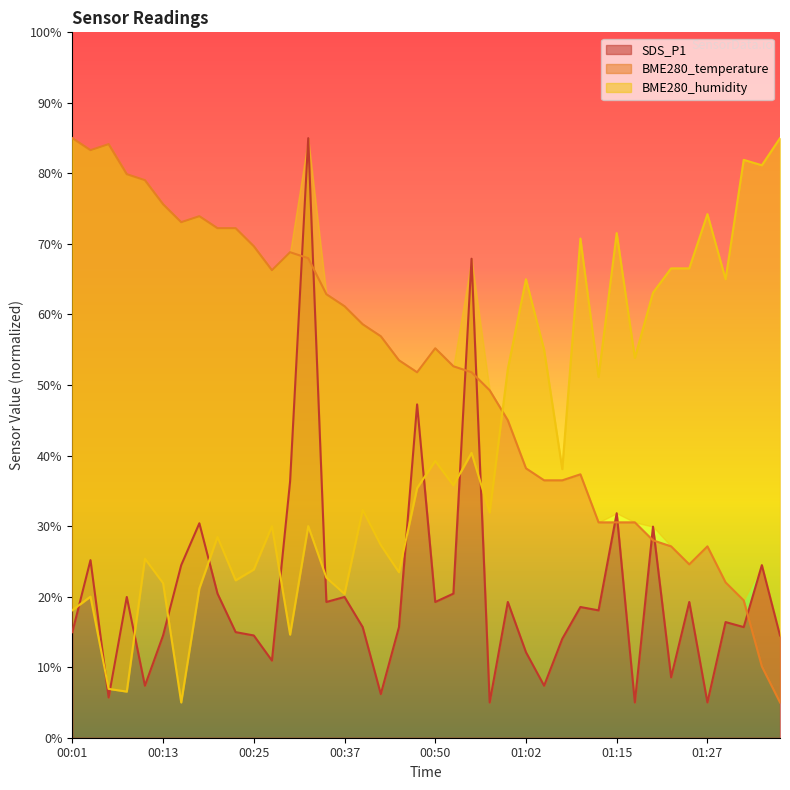

Reading left to right, list all the values displayed in this chart.

SDS_P1: 00:01=15.0	00:03=25.2	00:06=5.7	00:08=20.0	00:11=7.4	00:13=14.5	00:15=24.5	00:18=30.4	00:20=20.4	00:23=15.0	00:25=14.5	00:28=10.9	00:30=36.3	00:33=85.0	00:35=19.2	00:37=20.0	00:40=15.7	00:42=6.2	00:45=15.7	00:47=47.3	00:50=19.2	00:52=20.4	00:55=67.9	00:57=5.0	01:00=19.2	01:02=12.1	01:05=7.4	01:07=14.0	01:10=18.5	01:12=18.1	01:15=31.8	01:17=5.0	01:20=29.9	01:22=8.6	01:25=19.2	01:27=5.0	01:30=16.4	01:32=15.7	01:34=24.5	01:37=14.5
BME280_temperature: 00:01=85.0	00:03=83.3	00:06=84.1	00:08=79.9	00:11=79.0	00:13=75.6	00:15=73.1	00:18=73.9	00:20=72.2	00:23=72.2	00:25=69.7	00:28=66.3	00:30=68.8	00:33=68.0	00:35=62.9	00:37=61.2	00:40=58.6	00:42=56.9	00:45=53.5	00:47=51.8	00:50=55.2	00:52=52.7	00:55=51.8	00:57=49.3	01:00=45.0	01:02=38.2	01:05=36.5	01:07=36.5	01:10=37.3	01:12=30.5	01:15=30.5	01:17=30.5	01:20=28.0	01:22=27.1	01:25=24.6	01:27=27.1	01:30=22.0	01:32=19.5	01:34=10.1	01:37=5.0
BME280_humidity: 00:01=18.1	00:03=20.0	00:06=6.9	00:08=6.5	00:11=25.4	00:13=21.9	00:15=5.0	00:18=21.2	00:20=28.5	00:23=22.3	00:25=23.8	00:28=30.0	00:30=14.6	00:33=30.0	00:35=22.7	00:37=20.4	00:40=32.3	00:42=27.3	00:45=23.5	00:47=35.4	00:50=39.2	00:52=35.8	00:55=40.4	00:57=31.9	01:00=52.3	01:02=65.0	01:05=55.0	01:07=38.1	01:10=70.8	01:12=51.2	01:15=71.5	01:17=53.8	01:20=63.1	01:22=66.5	01:25=66.5	01:27=74.2	01:30=65.0	01:32=81.9	01:34=81.2	01:37=85.0